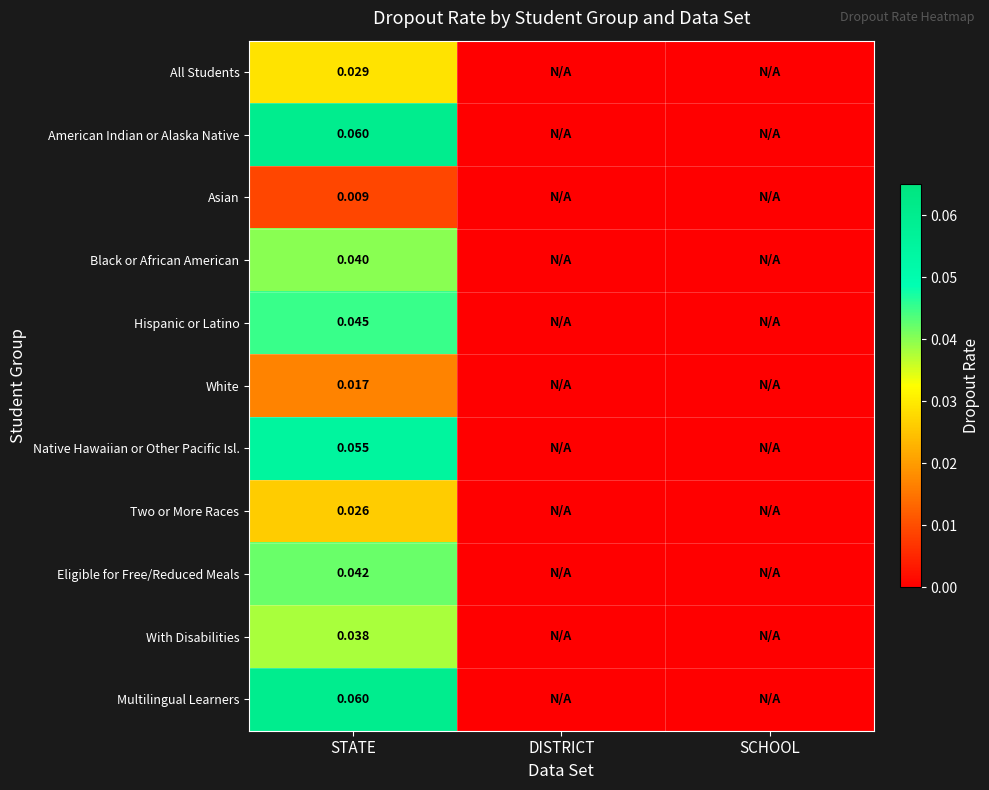

What is the maximum value shown in the chart?

0.1